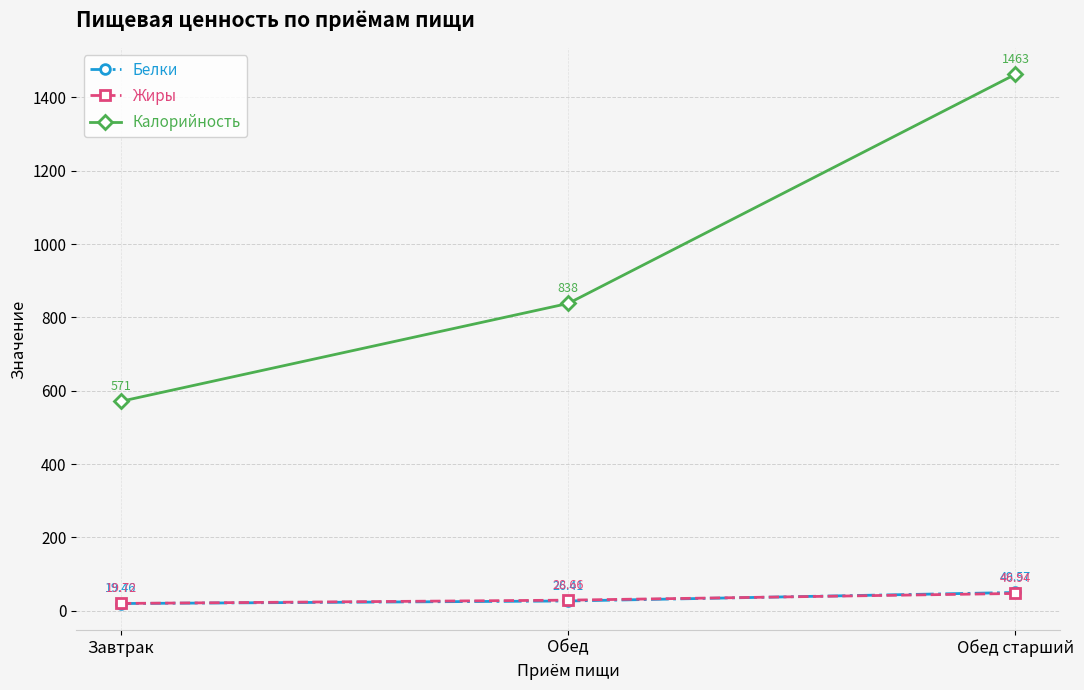

What is the total value across all series at Обед?

893.1